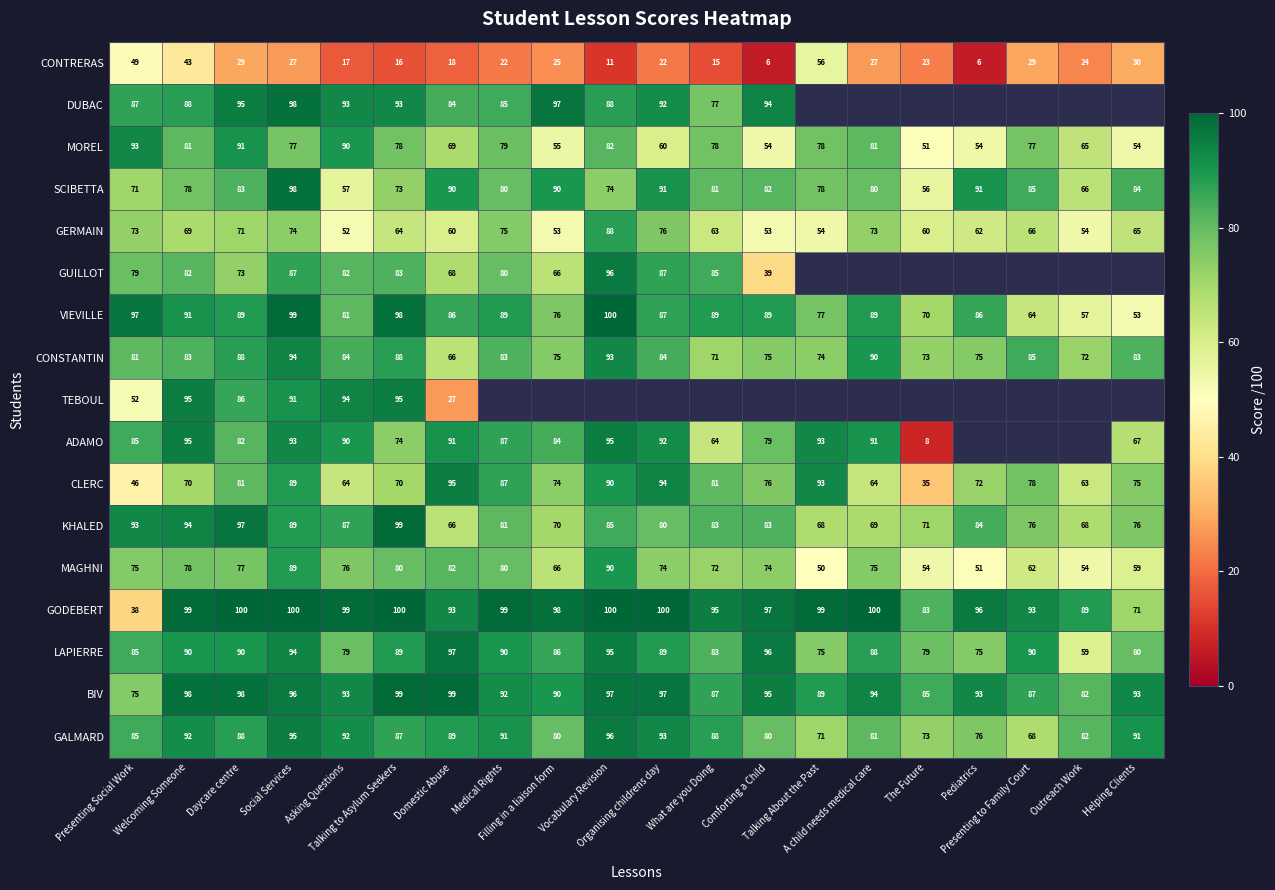

What is the highest value of the MOREL series?

93